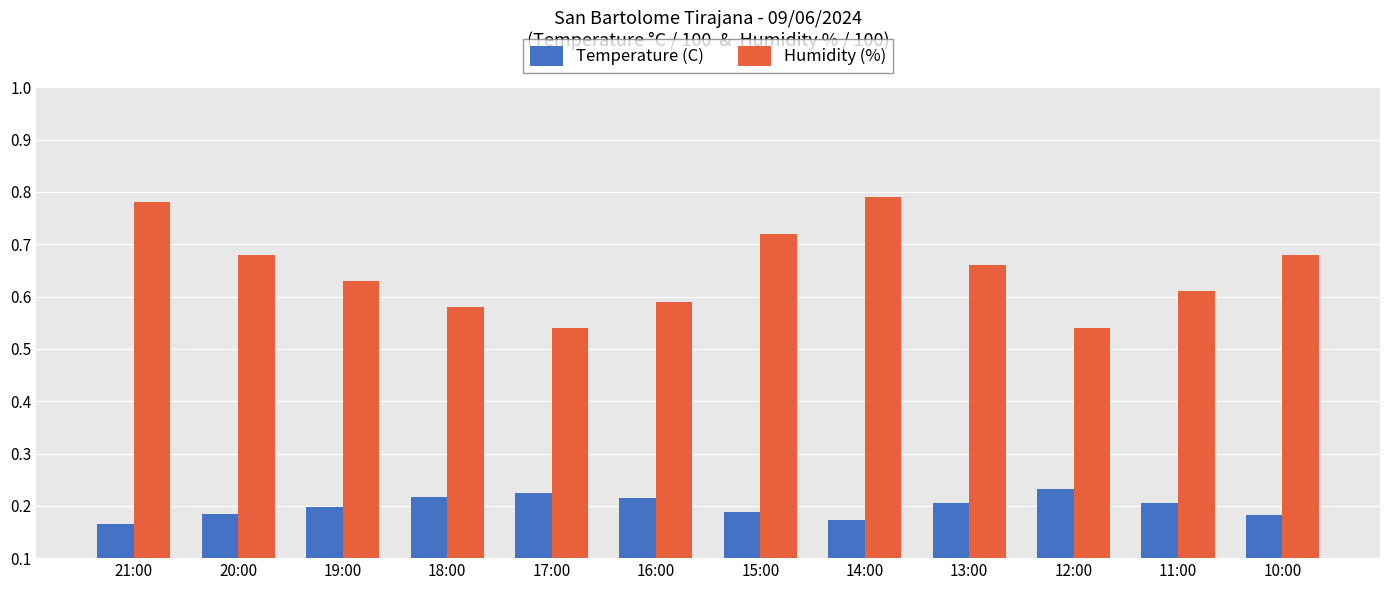

How many distinct data groups are displayed?

2